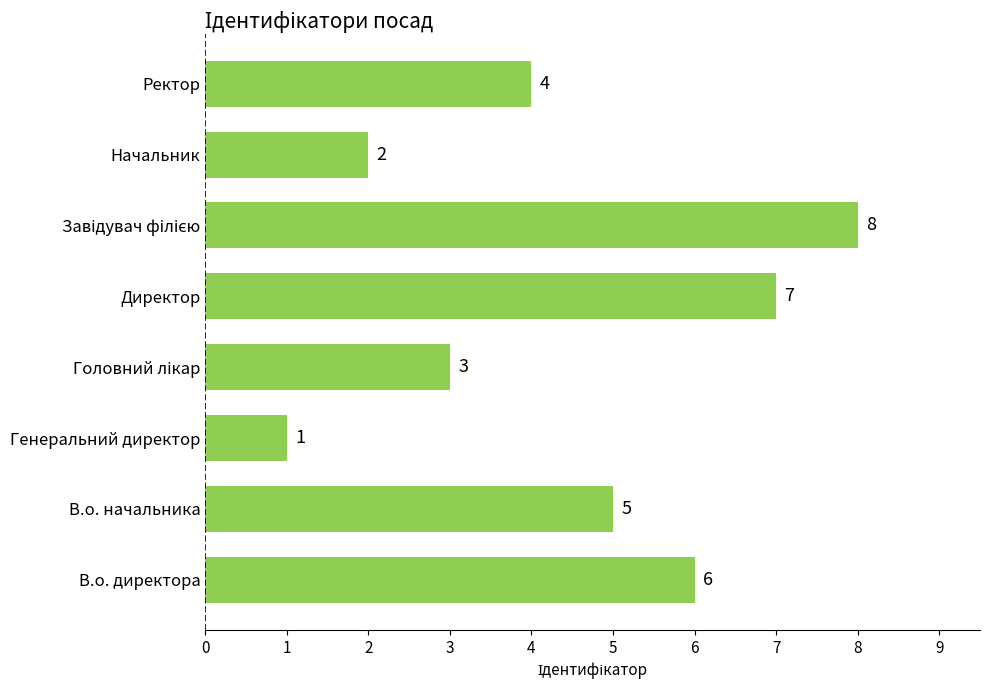

How many values are between 3 and 7?

5